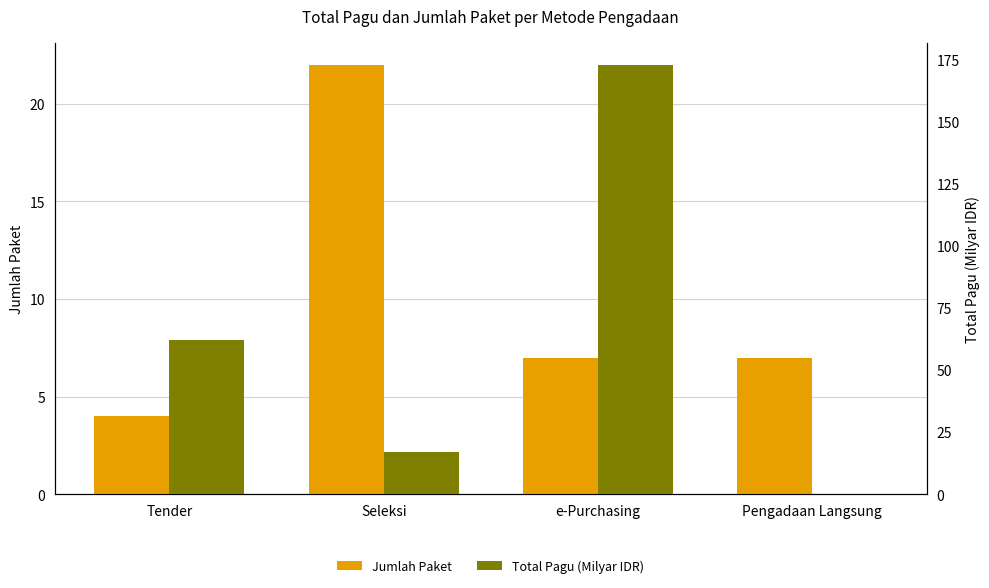

How many groups of bars are there?

4